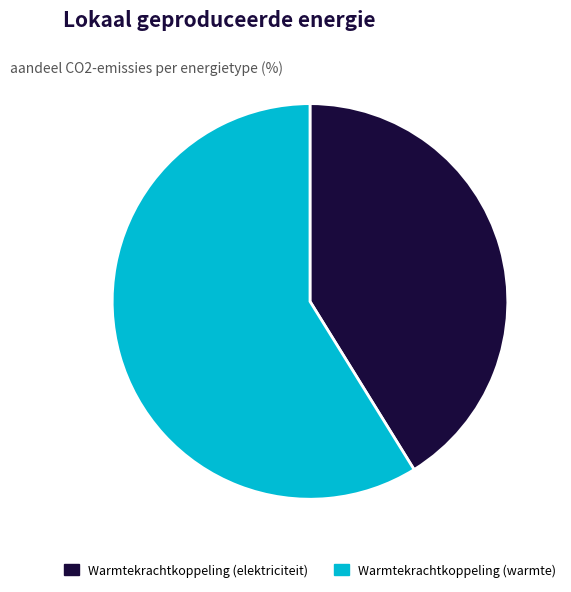

Which slice is the largest?

Warmtekrachtkoppeling (warmte)